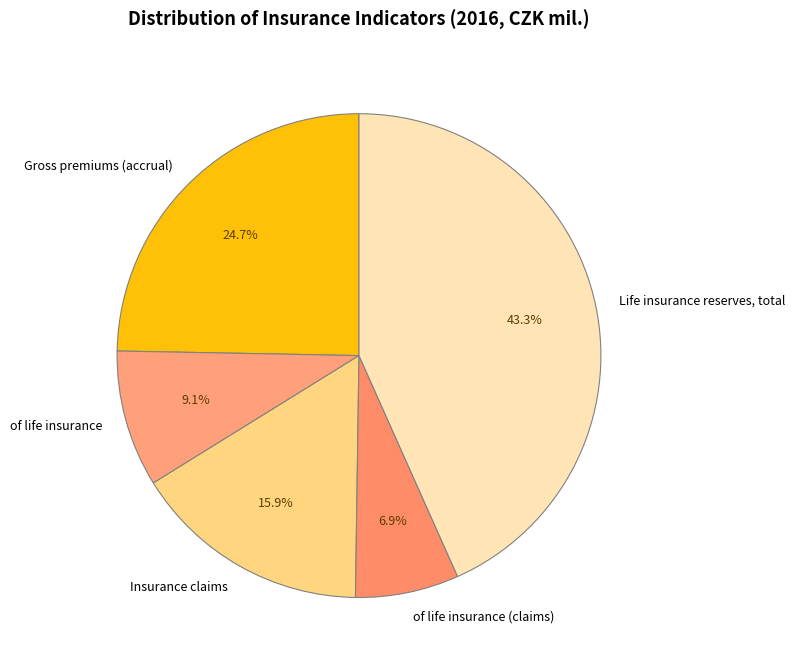

Is there any slice that represents more than half of the pie?

No